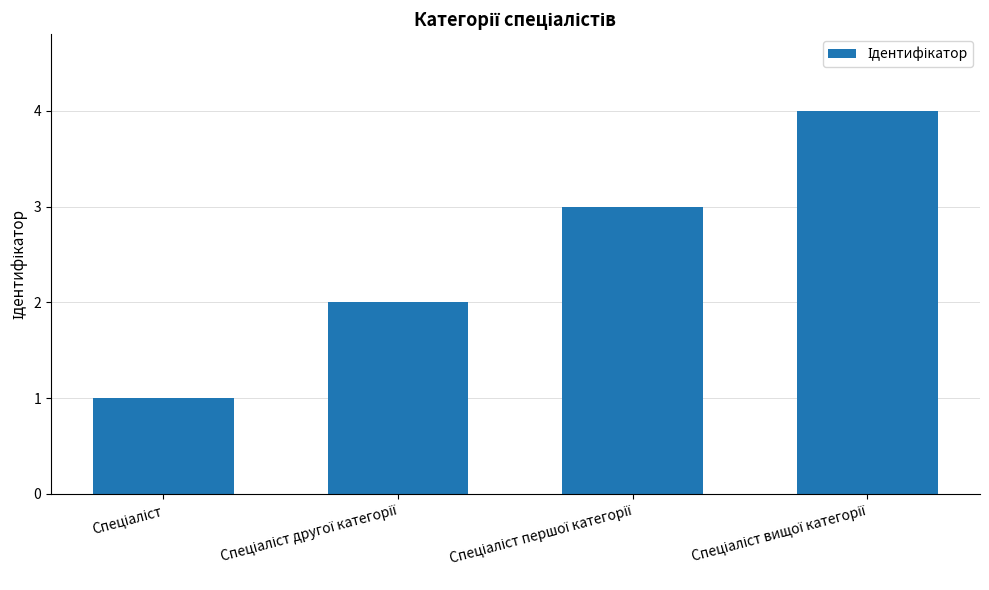

What is the greatest value displayed?

4